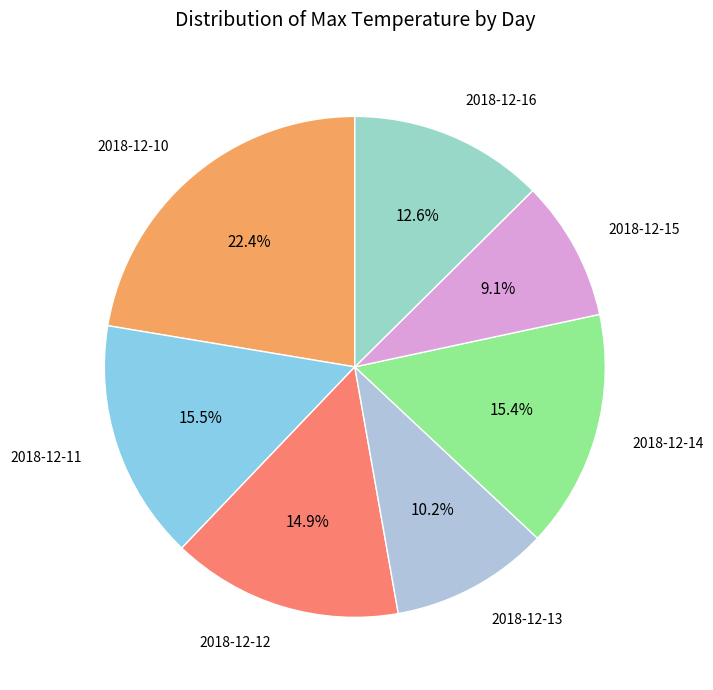

What percentage is the 2018-12-16 slice, to the nearest percent?

13%